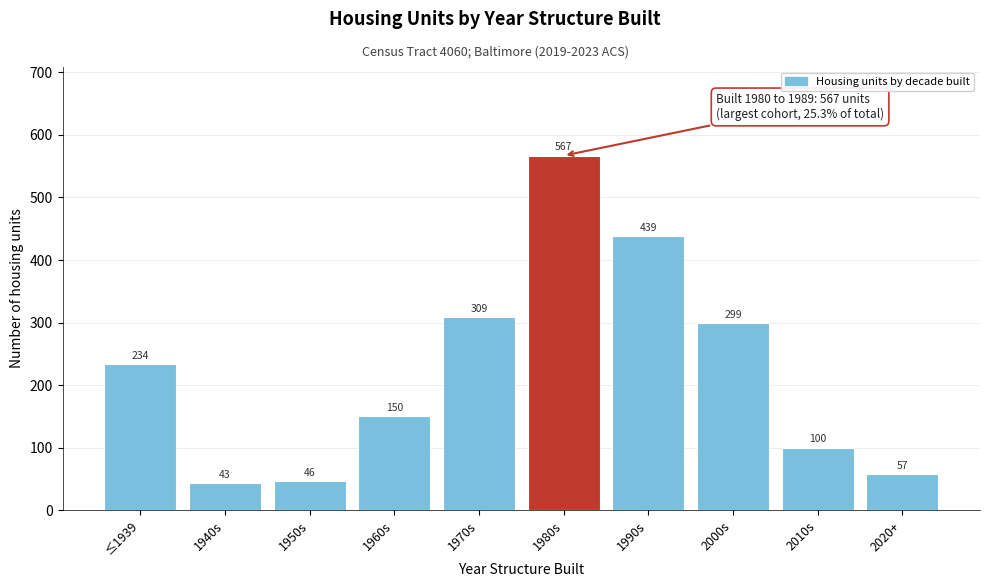

Reading left to right, transcribe all the data shown in this chart.

≤1939=234	1940s=43	1950s=46	1960s=150	1970s=309	1980s=567	1990s=439	2000s=299	2010s=100	2020+=57